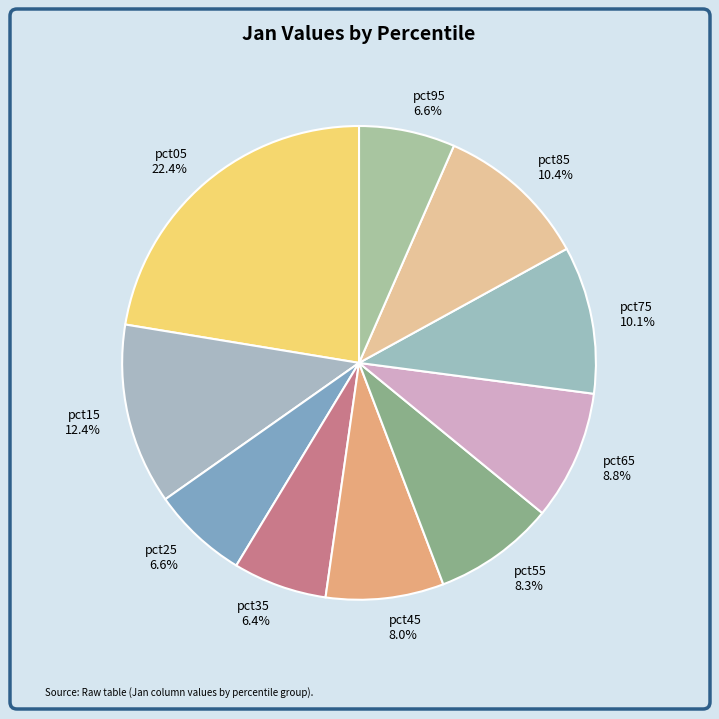

Is there a majority slice in this chart?

No